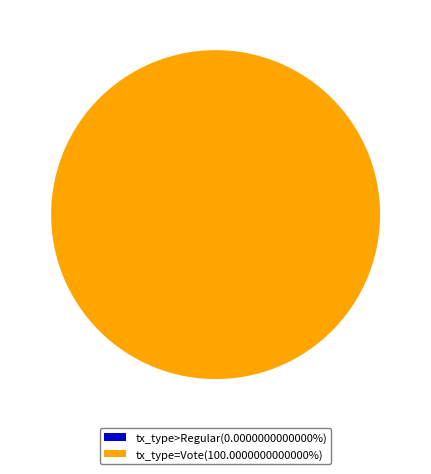

Count the number of slices in the pie.

2